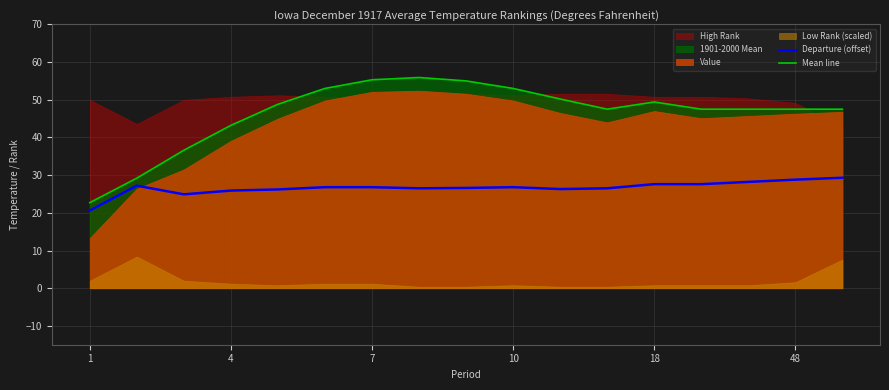

True or false: Departure (offset) has a value of 42.3 at 18.

False